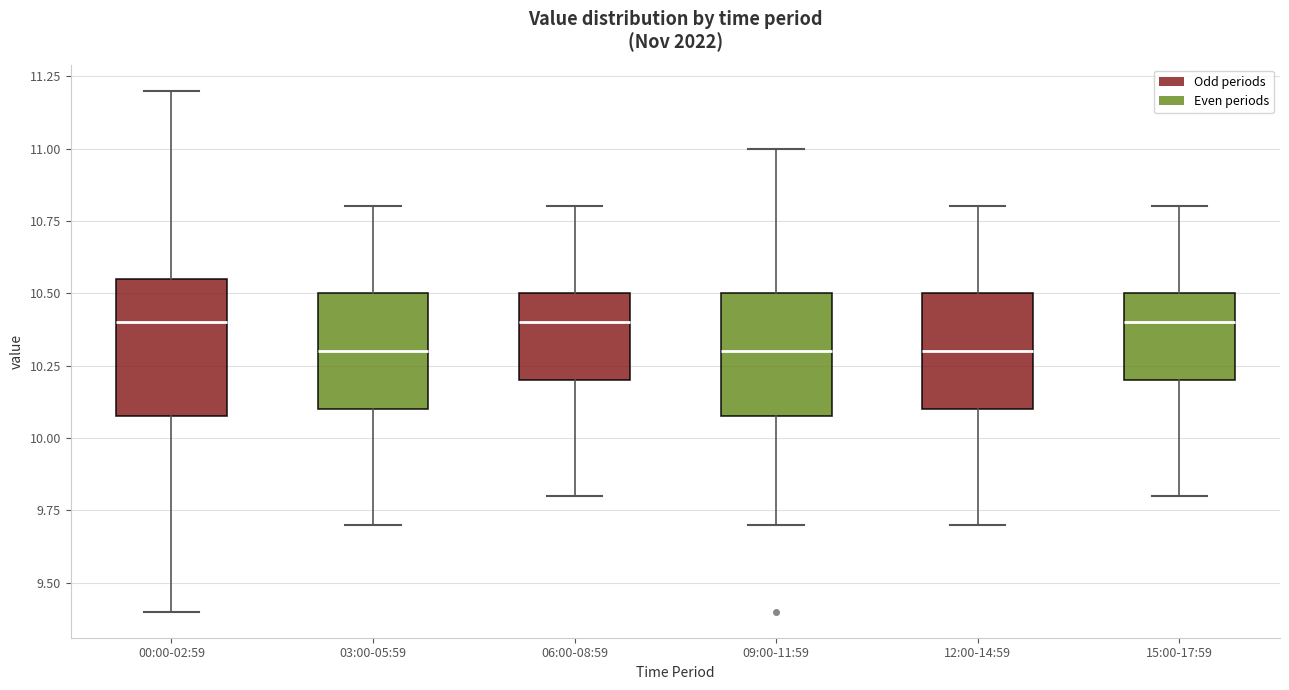

Which box is the tallest, from its lower edge to its upper edge?

00:00-02:59